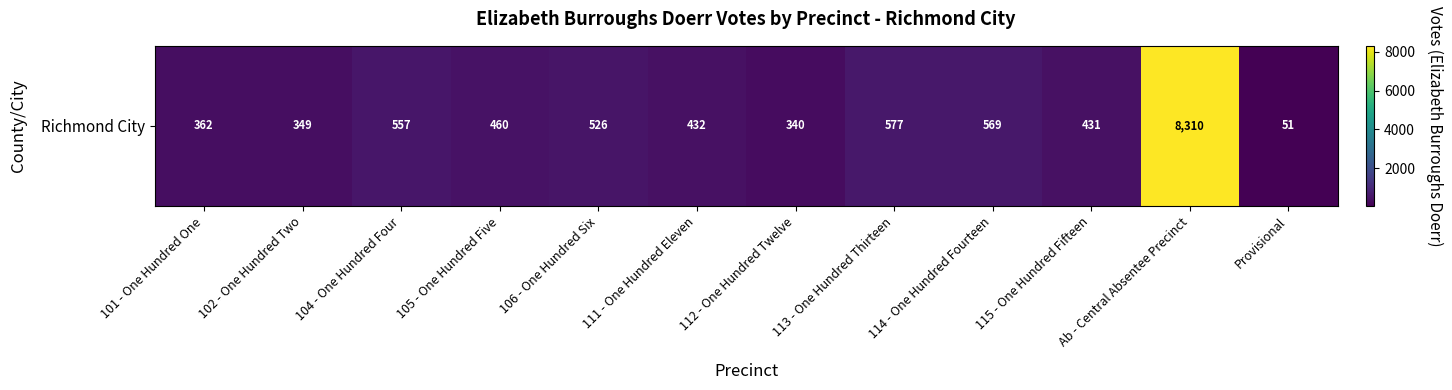

Rank the categories by value from highest to lowest.

Ab - Central Absentee Precinct, 113 - One Hundred Thirteen, 114 - One Hundred Fourteen, 104 - One Hundred Four, 106 - One Hundred Six, 105 - One Hundred Five, 111 - One Hundred Eleven, 115 - One Hundred Fifteen, 101 - One Hundred One, 102 - One Hundred Two, 112 - One Hundred Twelve, Provisional